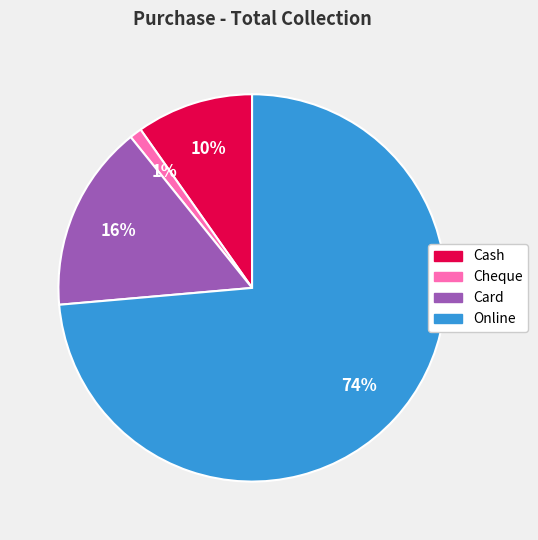

True or false: Online accounts for 60% of the total.

False